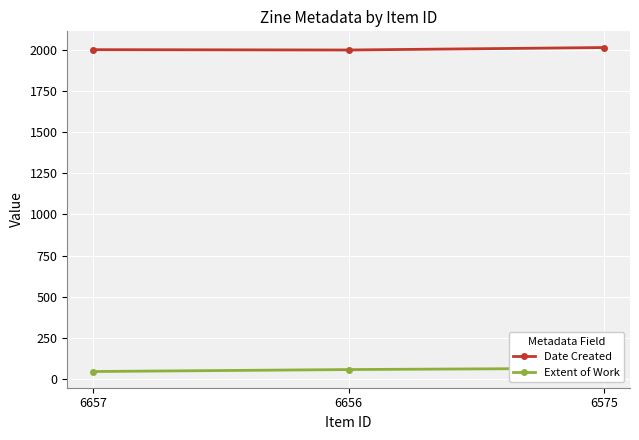

Where is Date Created nearest to the value 2008?

6657